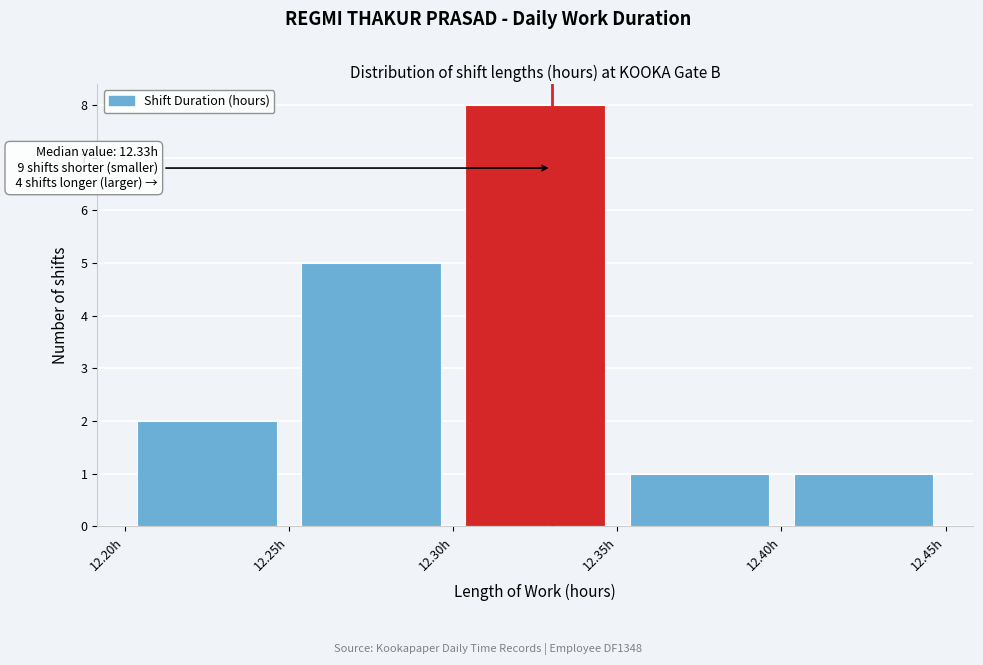

Which range on the x-axis has the tallest bar?

12.30 to 12.35